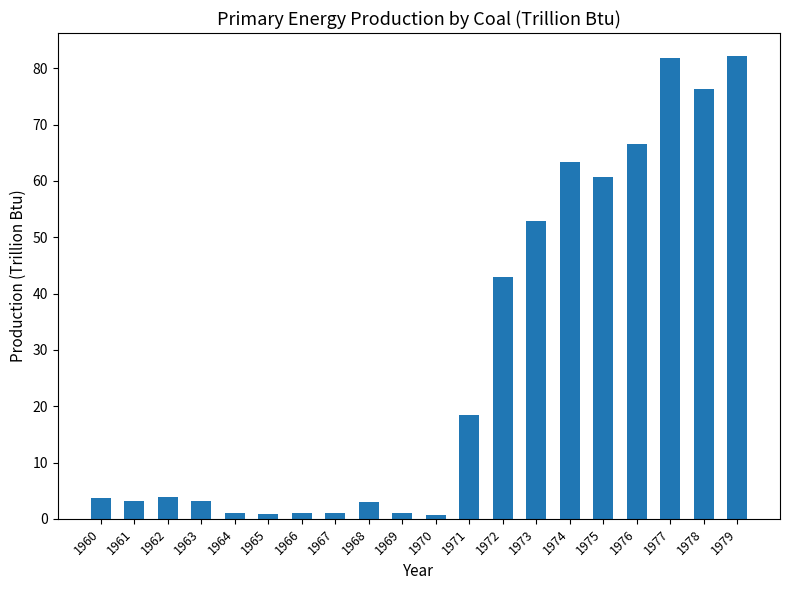

What is the difference between the maximum and minimum values?

81.6